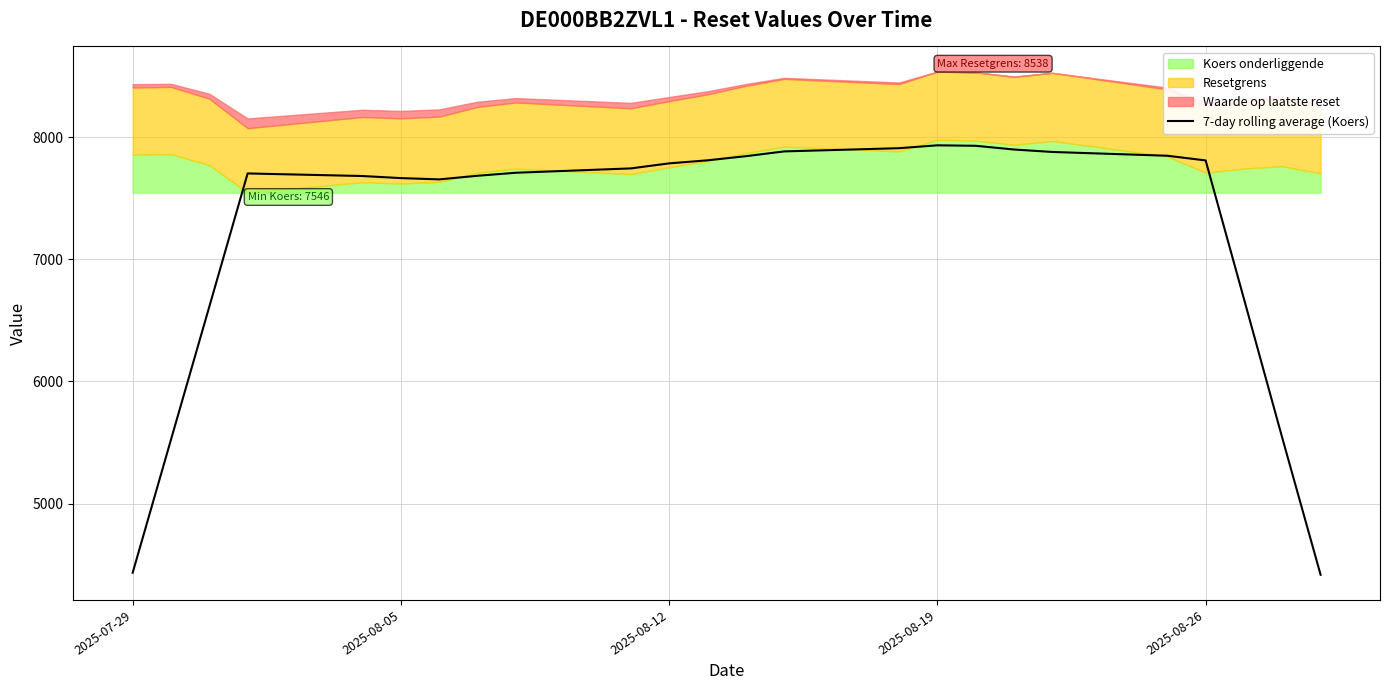

What is the maximum value for 7-day rolling average (Koers)?

7934.0